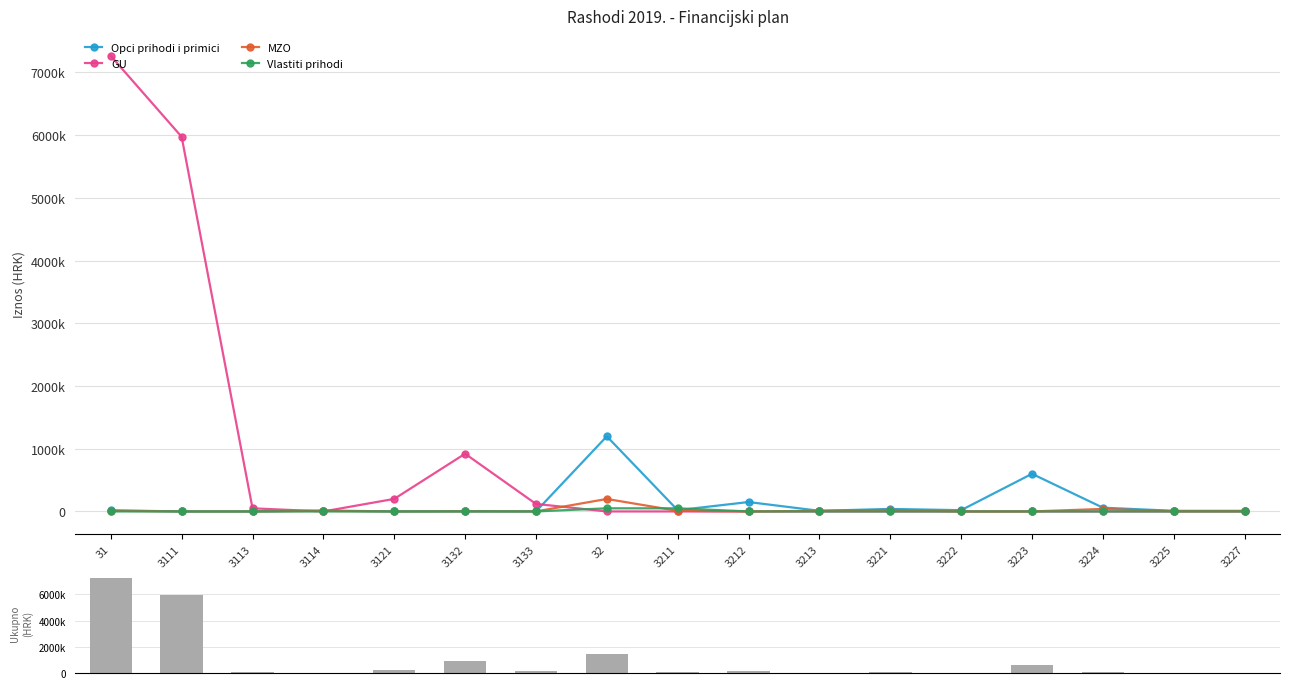

What is the difference between the MZO values at 3223 and 32?

199000